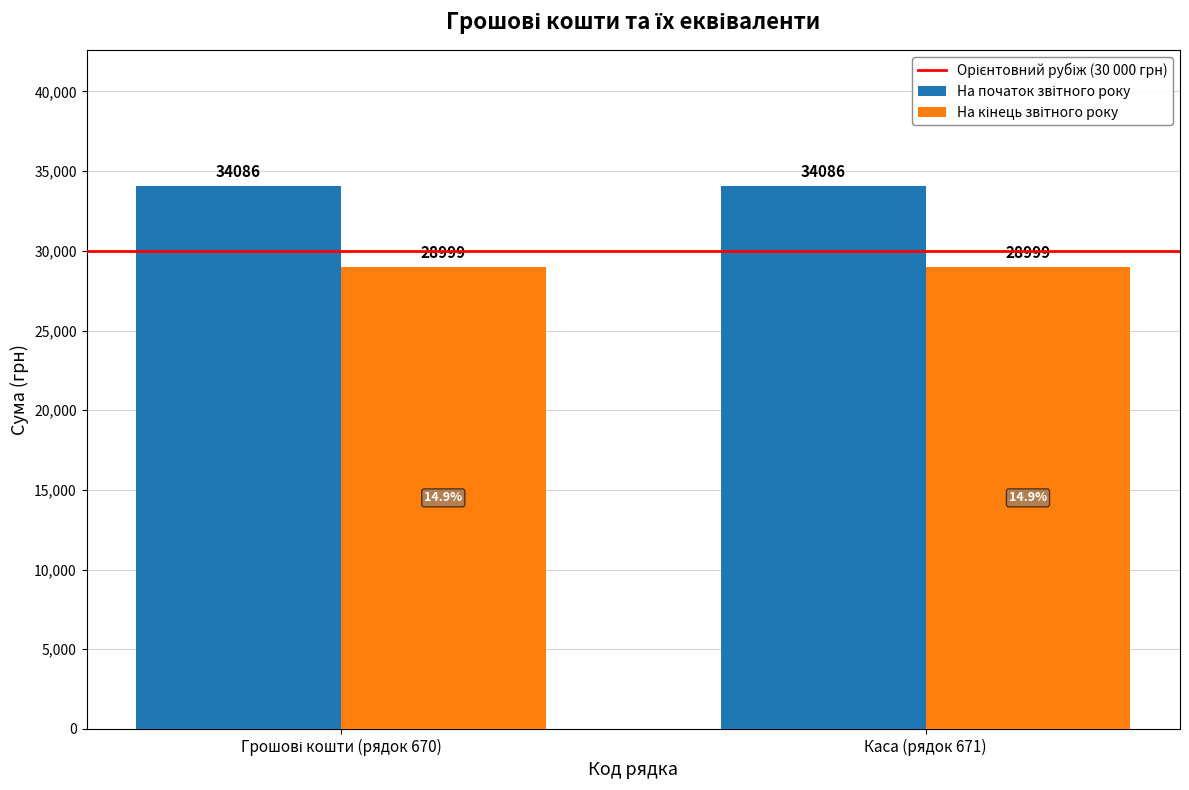

What is the difference between the highest and lowest values at Каса (рядок 671)?

5087